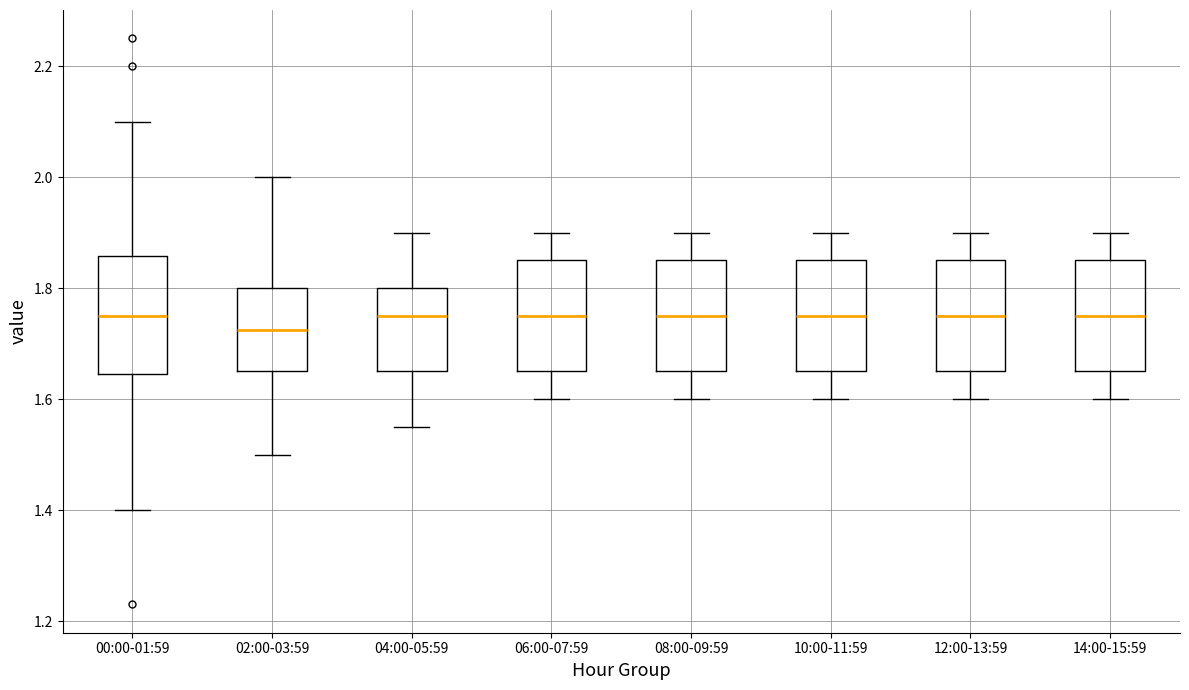

Which box's median line is the lowest?

02:00-03:59